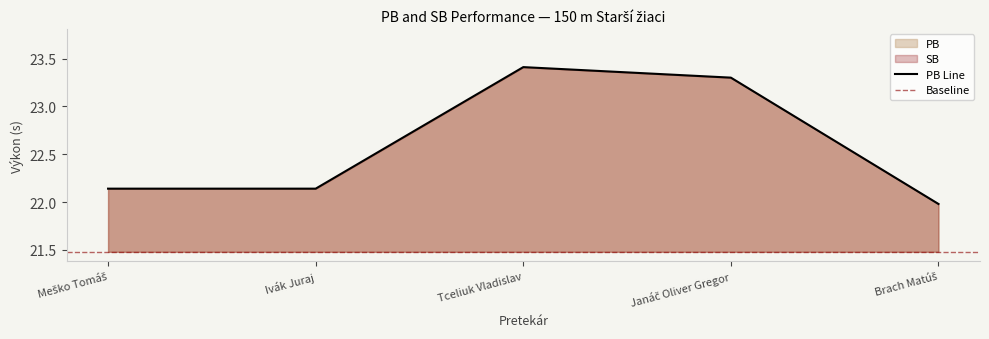

At which category does the chart reach its minimum across all series?

Brach Matúš